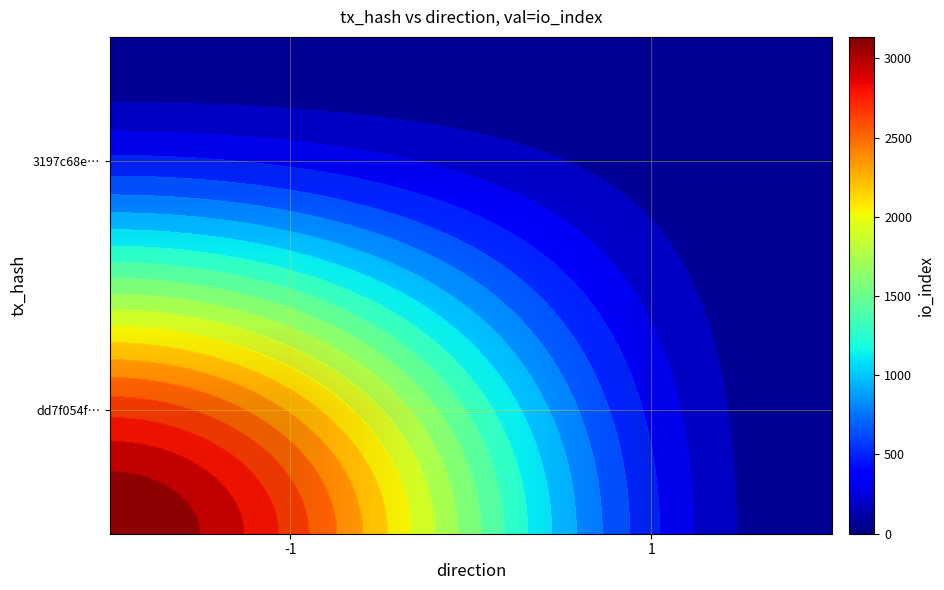

List the labels in order of dd7f054f… value, smallest first.

1, -1